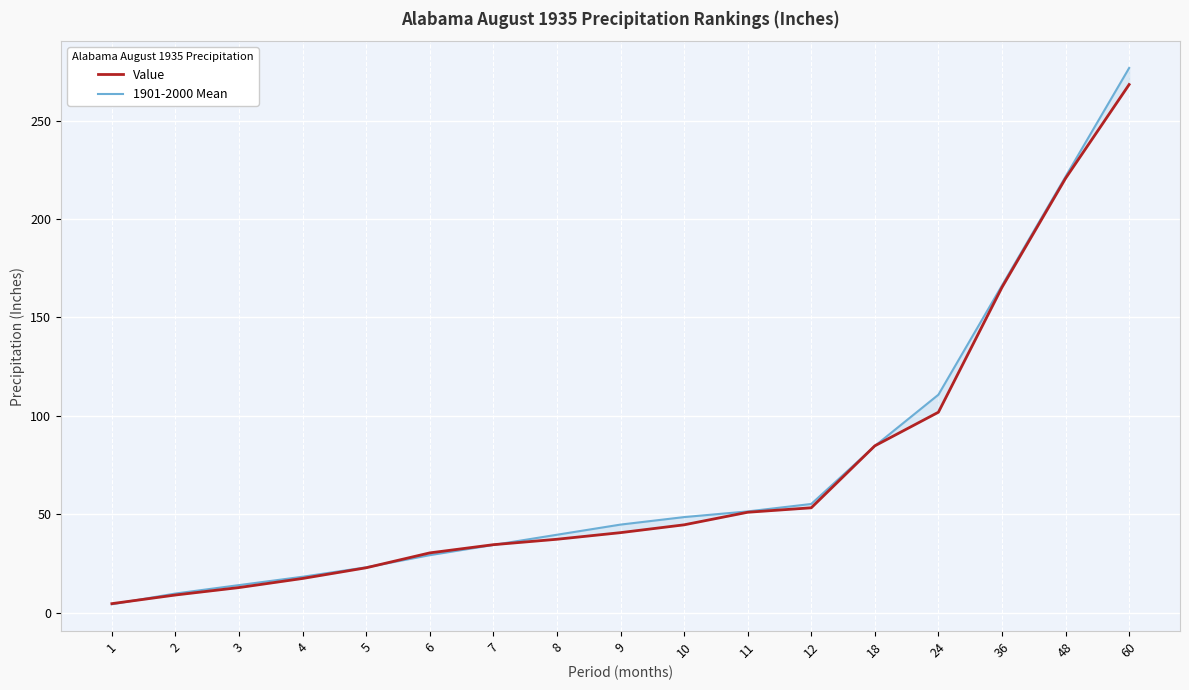

Rank the categories by 1901-2000 Mean value from lowest to highest.

1, 2, 3, 4, 5, 6, 7, 8, 9, 10, 11, 12, 18, 24, 36, 48, 60